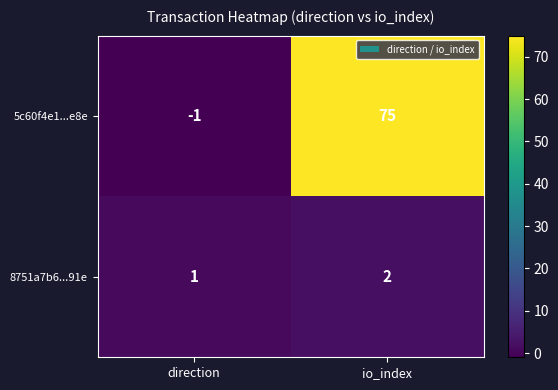

Which label corresponds to the largest value in the chart?

io_index